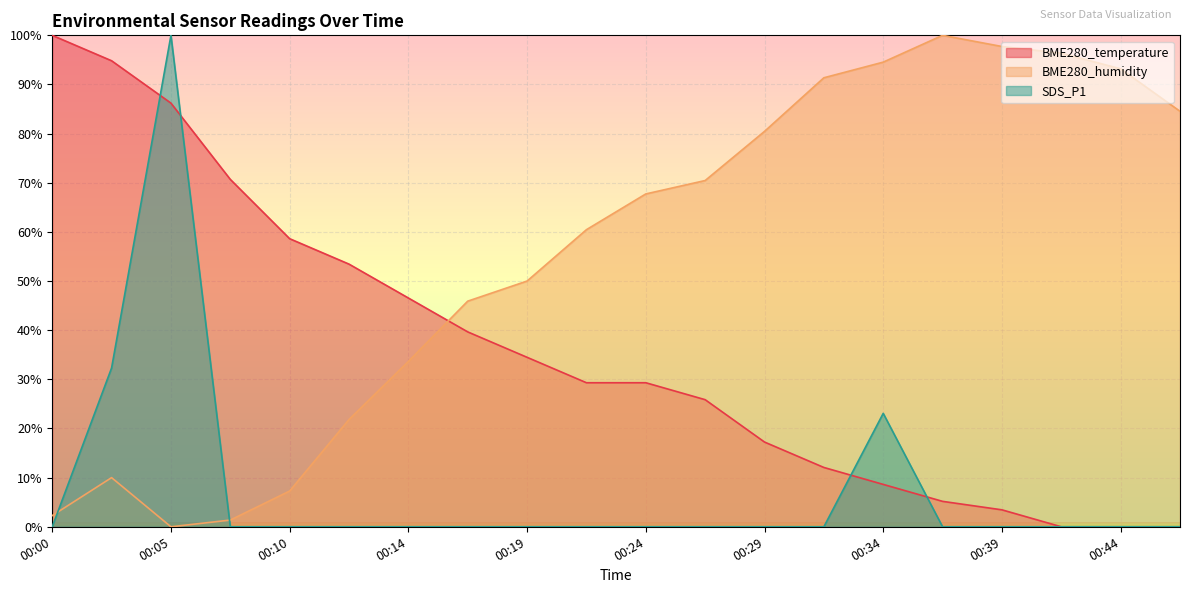

Reading left to right, list all the values displayed in this chart.

BME280_temperature: 00:00=100.0	00:02=94.8	00:05=86.2	00:07=70.7	00:10=58.6	00:12=53.4	00:14=46.6	00:17=39.7	00:19=34.5	00:22=29.3	00:24=29.3	00:27=25.9	00:29=17.2	00:32=12.1	00:34=8.6	00:36=5.2	00:39=3.4	00:41=0.0	00:44=0.0	00:46=0.0
BME280_humidity: 00:00=2.3	00:02=10.0	00:05=0.0	00:07=1.4	00:10=7.3	00:12=21.8	00:14=33.6	00:17=45.9	00:19=50.0	00:22=60.5	00:24=67.7	00:27=70.5	00:29=80.5	00:32=91.4	00:34=94.5	00:36=100.0	00:39=97.7	00:41=96.4	00:44=93.2	00:46=84.5
SDS_P1: 00:00=0.0	00:02=32.3	00:05=100.0	00:07=0.0	00:10=0.0	00:12=0.0	00:14=0.0	00:17=0.0	00:19=0.0	00:22=0.0	00:24=0.0	00:27=0.0	00:29=0.0	00:32=0.0	00:34=23.1	00:36=0.0	00:39=0.0	00:41=0.0	00:44=0.0	00:46=0.0